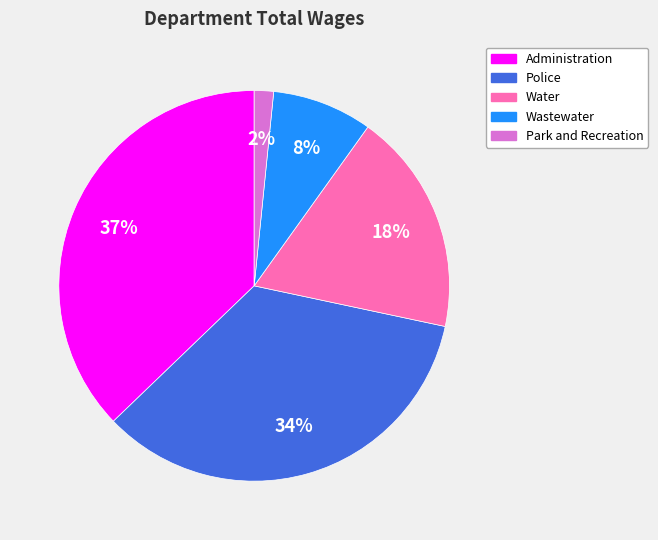

The Administration slice represents 37% of the pie. True or false?

True